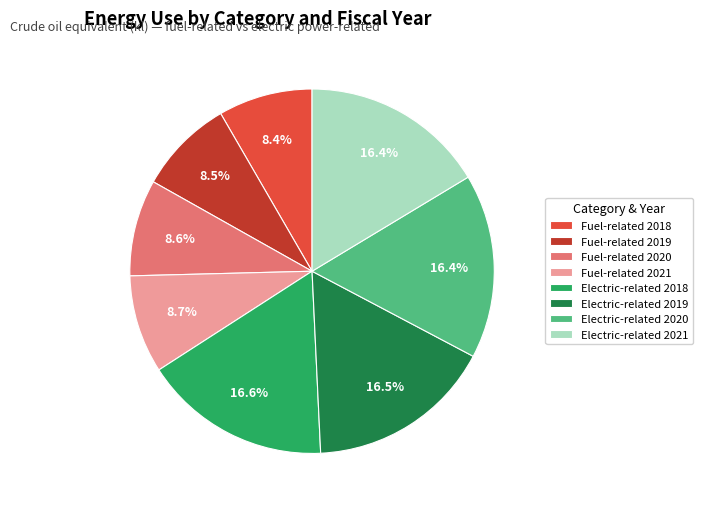

Approximately how many times larger is the value at Electric-related 2018 compared to Fuel-related 2018?

2.0